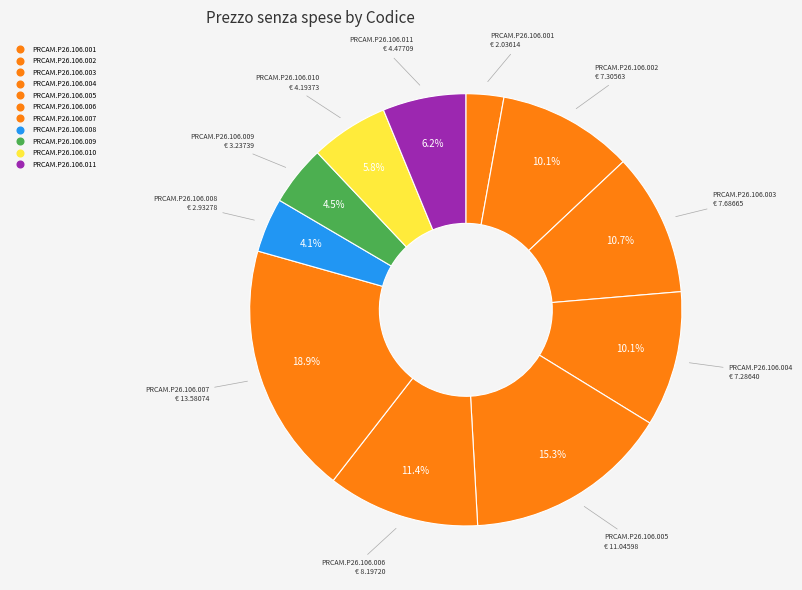

How many segments does this pie chart have?

11